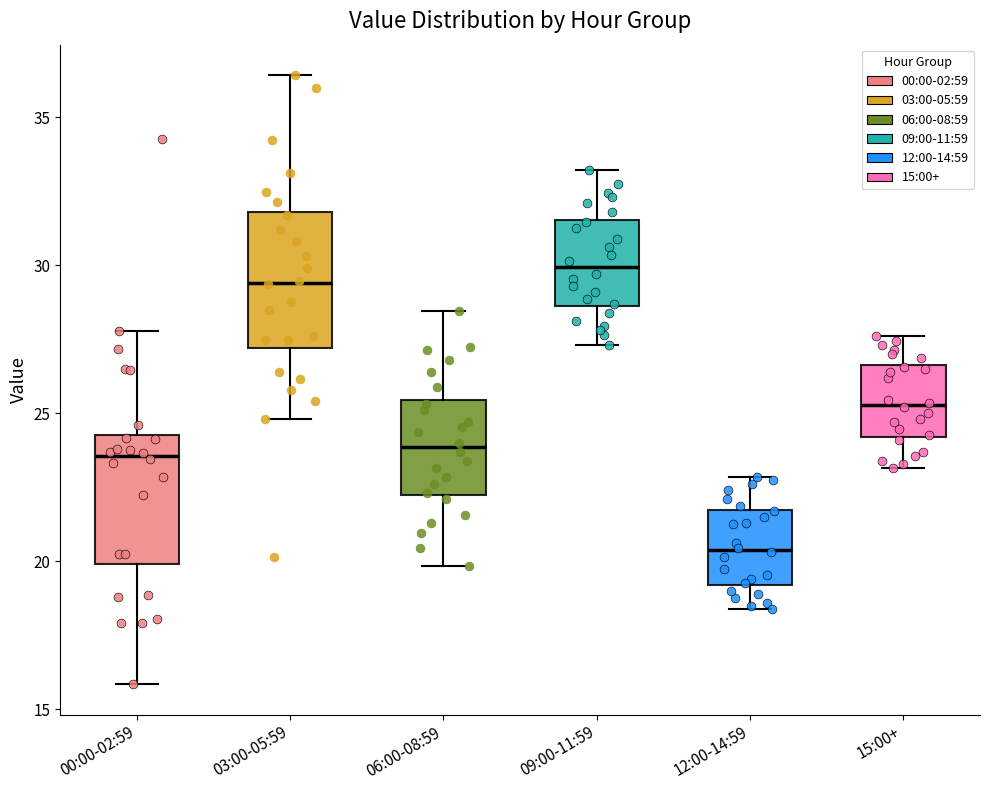

Where is the upper edge of the box for 03:00-05:59 on the y-axis? The values are not printed on the chart, so give them approximately, as read against the axis.

32.0